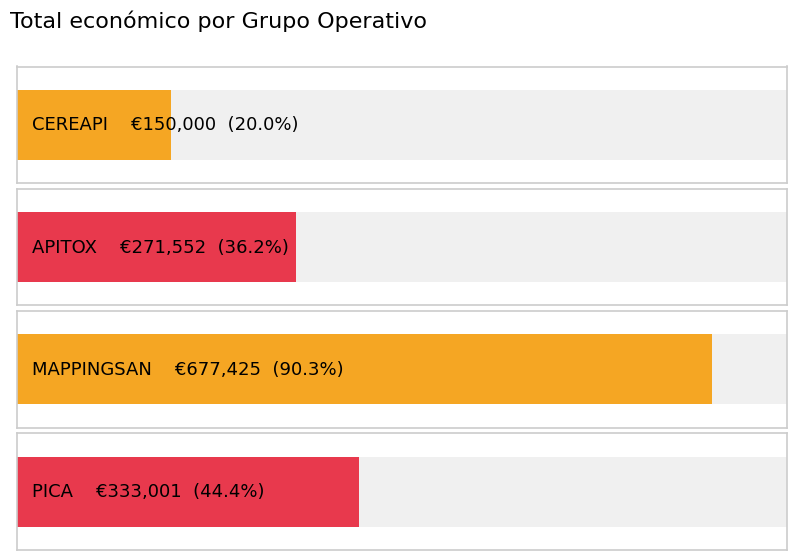

What is the smallest value displayed?

150000